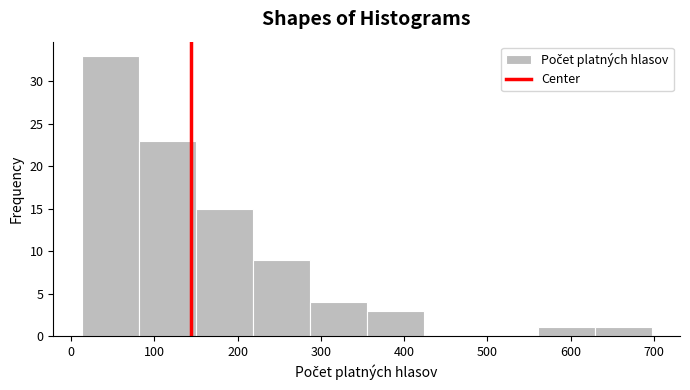

Which range on the x-axis has the tallest bar?

10 to 80